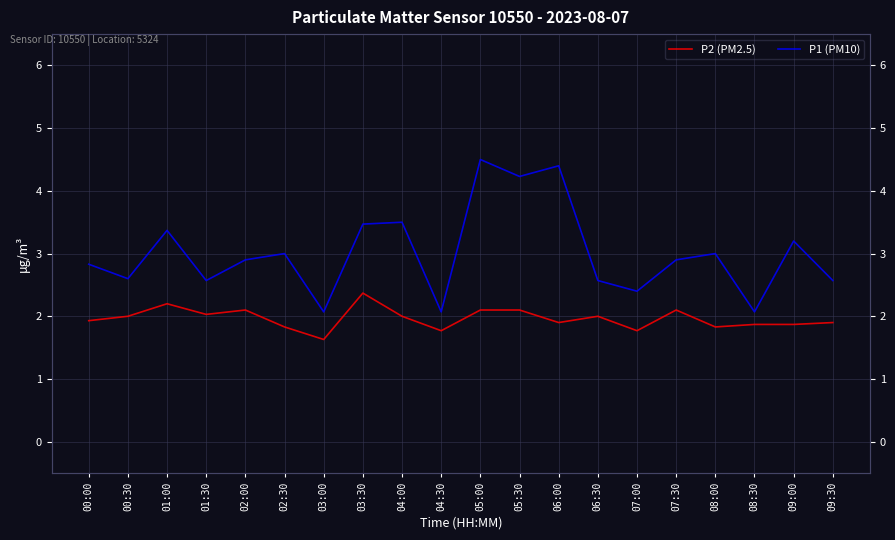

How many data points in P2 (PM2.5) are less than 2?

10